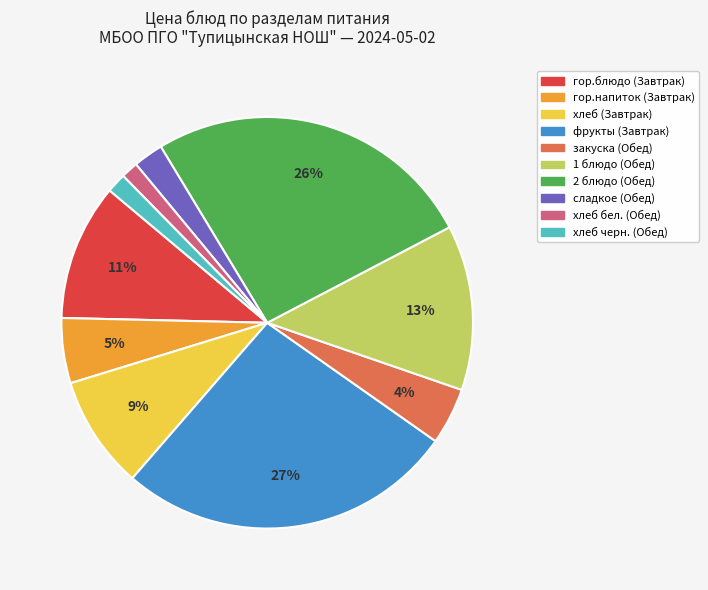

Is закуска (Обед) the majority of the pie?

No